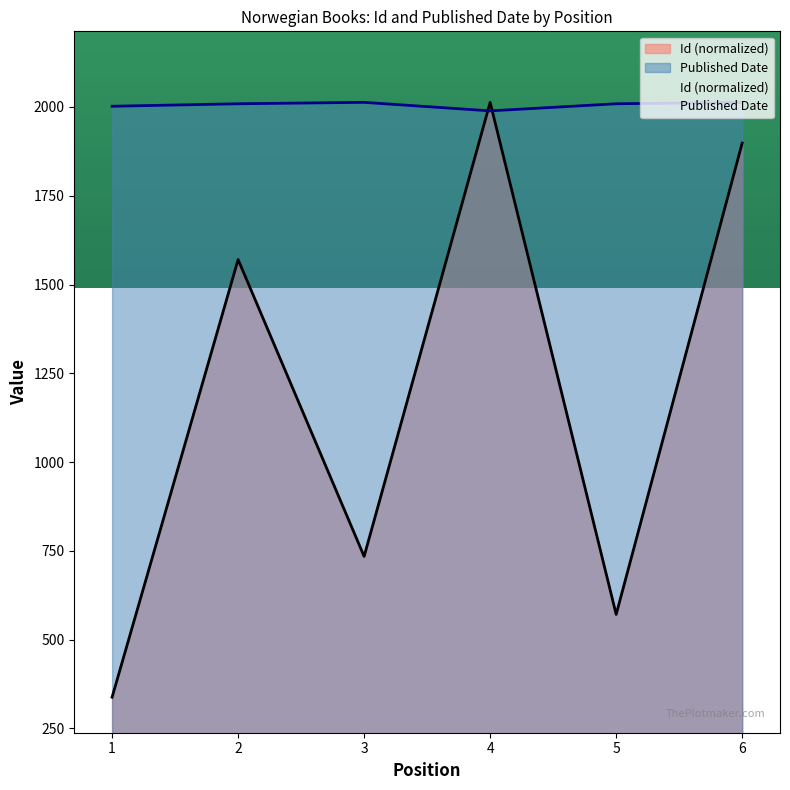

List the series in order of their peak value, highest first.

Id, Published Date